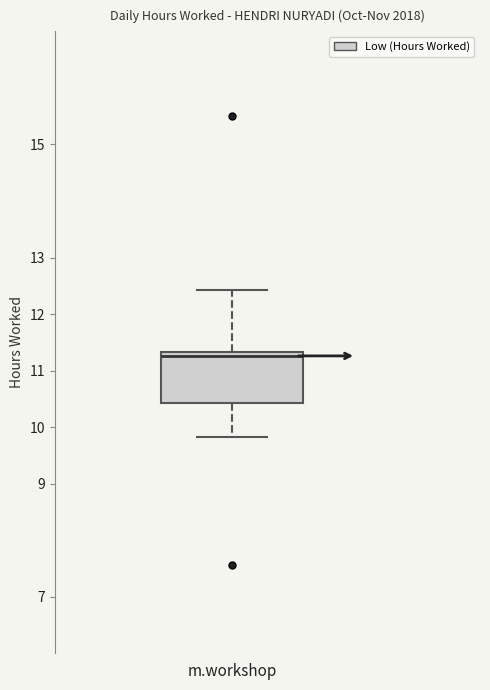

Where is the lower edge of the box for m.workshop on the y-axis? The values are not printed on the chart, so give them approximately, as read against the axis.

10.4